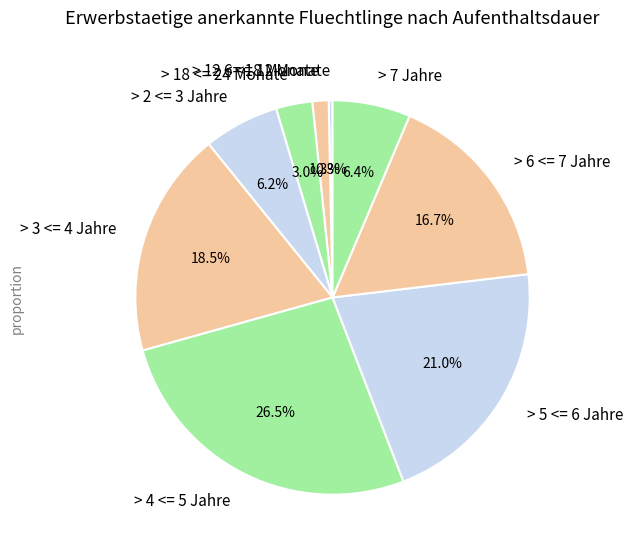

Which slice is the smallest?

> 6 <= 12 Monate